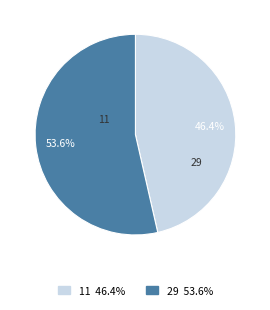

How many segments does this pie chart have?

2